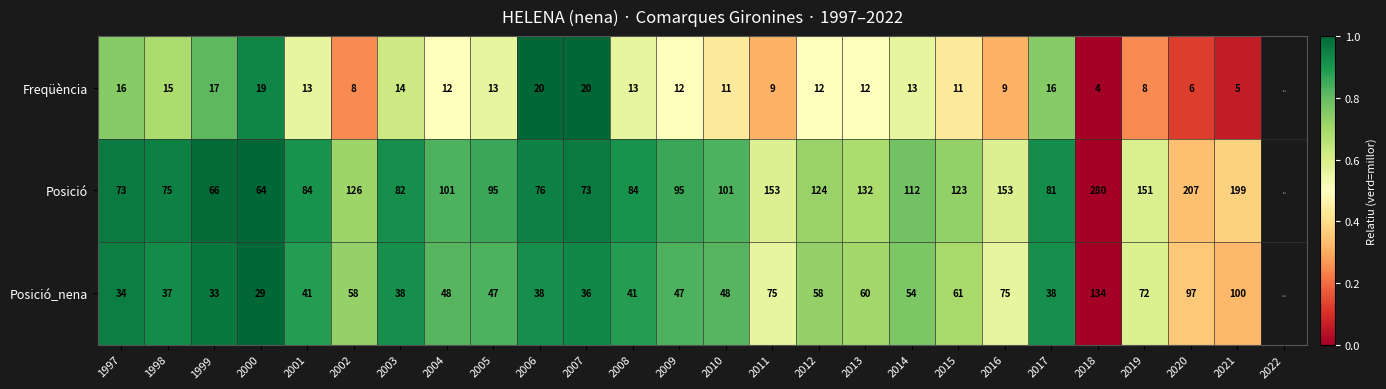

Which label corresponds to the smallest value in the chart?

2018